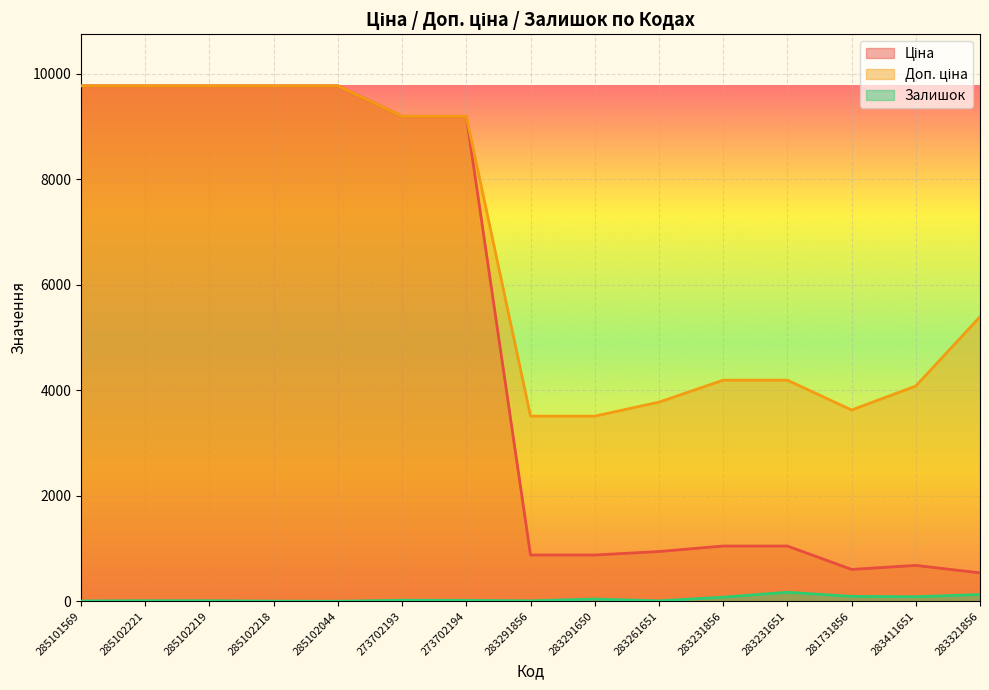

List the series in order of their overall mean, highest first.

Доп. ціна, Ціна, Залишок